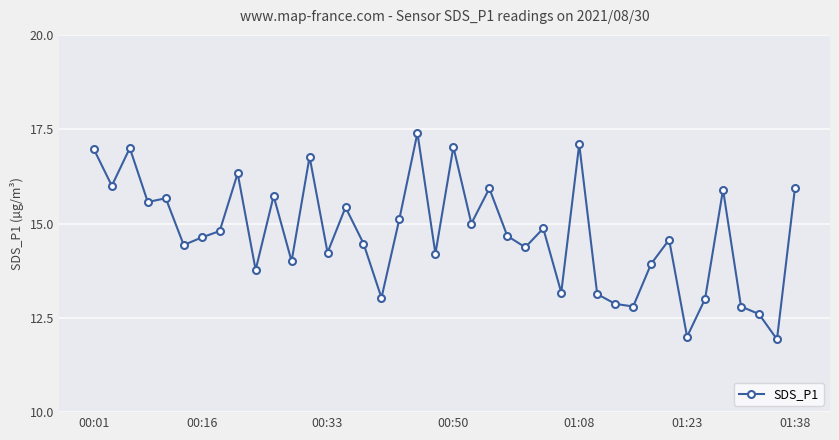

What is the maximum value shown in the chart?

17.4